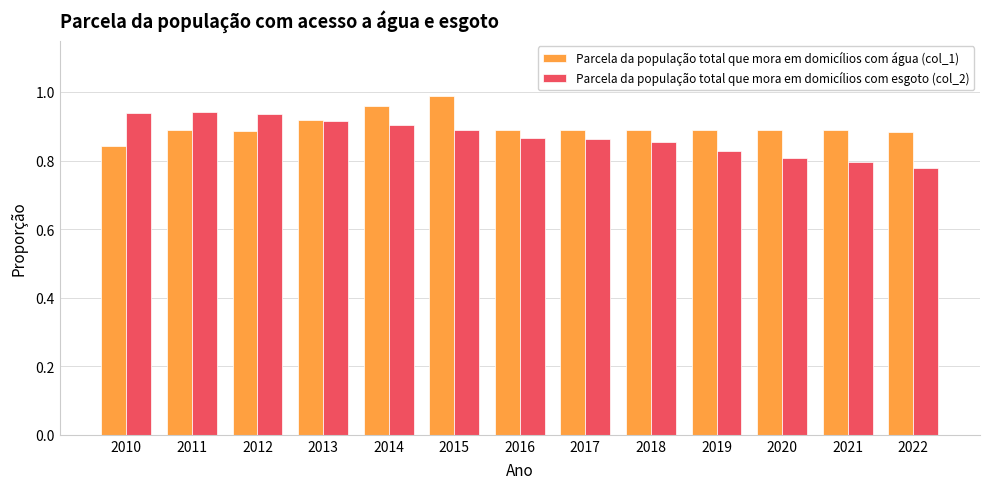

List the series in order of their overall mean, lowest first.

Parcela da população total que mora em domicílios com esgoto (col_2), Parcela da população total que mora em domicílios com água (col_1)